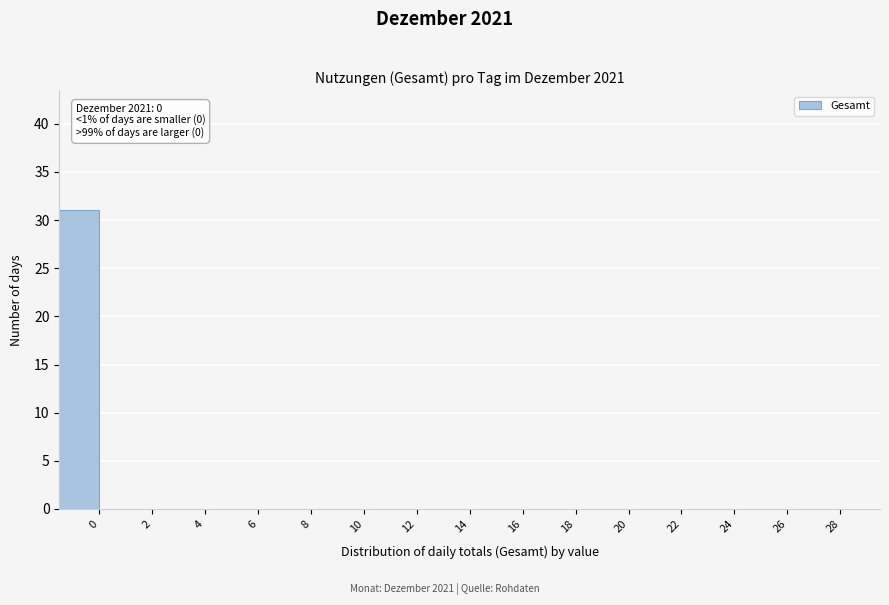

Reading left to right, what are all the values shown in this chart?

0=31	2=0	4=0	6=0	8=0	10=0	12=0	14=0	16=0	18=0	20=0	22=0	24=0	26=0	28=0